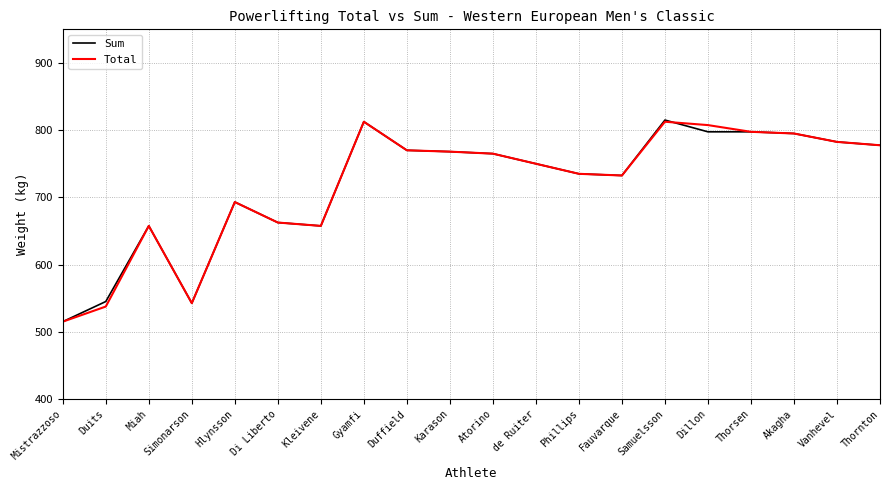

Which series has the widest spread of values?

Sum